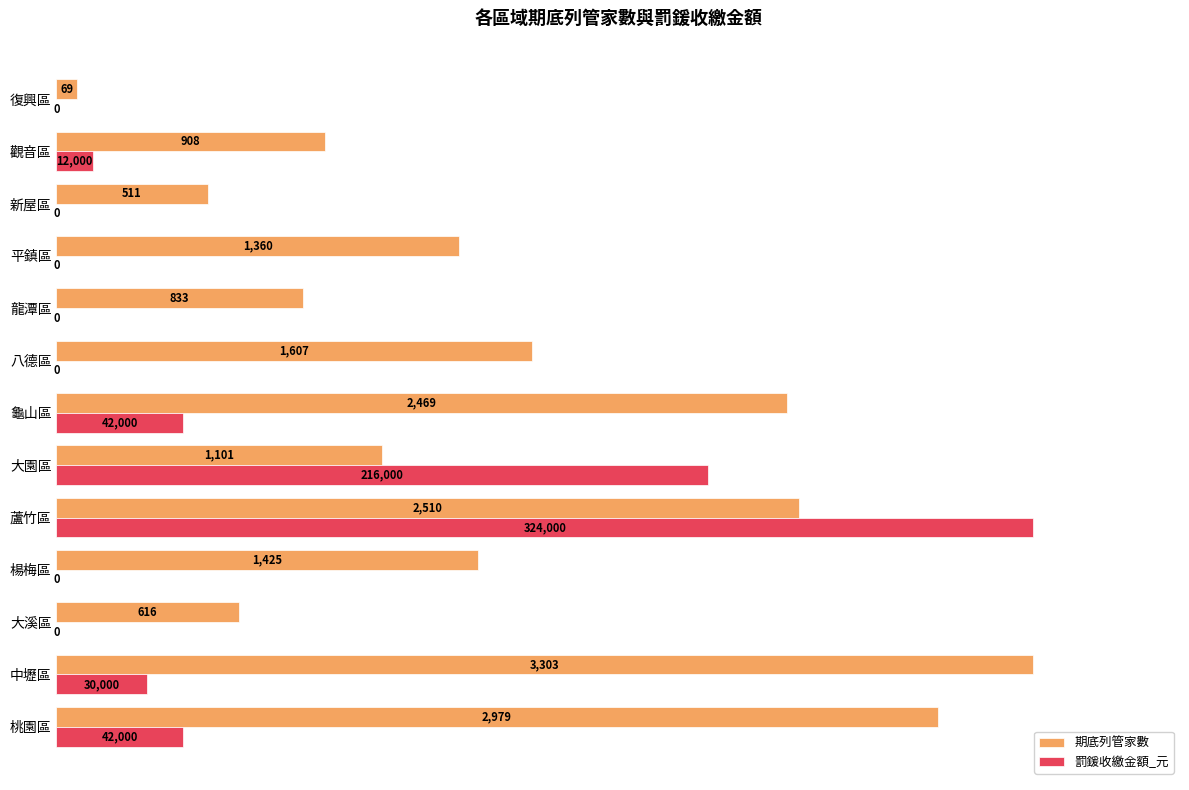

What are all the series names shown in the legend?

期底列管家數, 罰鍰收繳金額_元